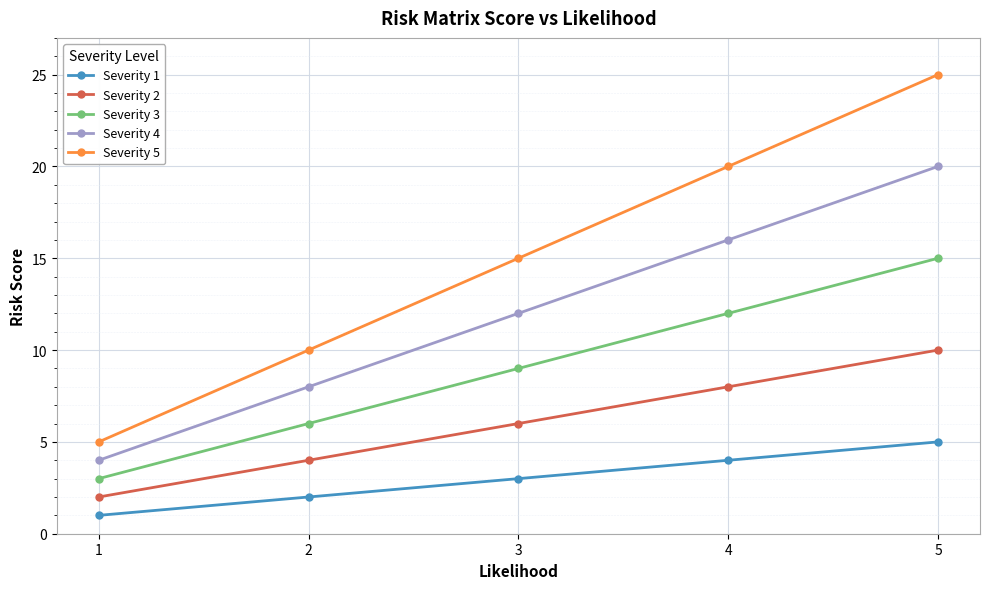

How many data points in Severity 5 are less than 15?

2